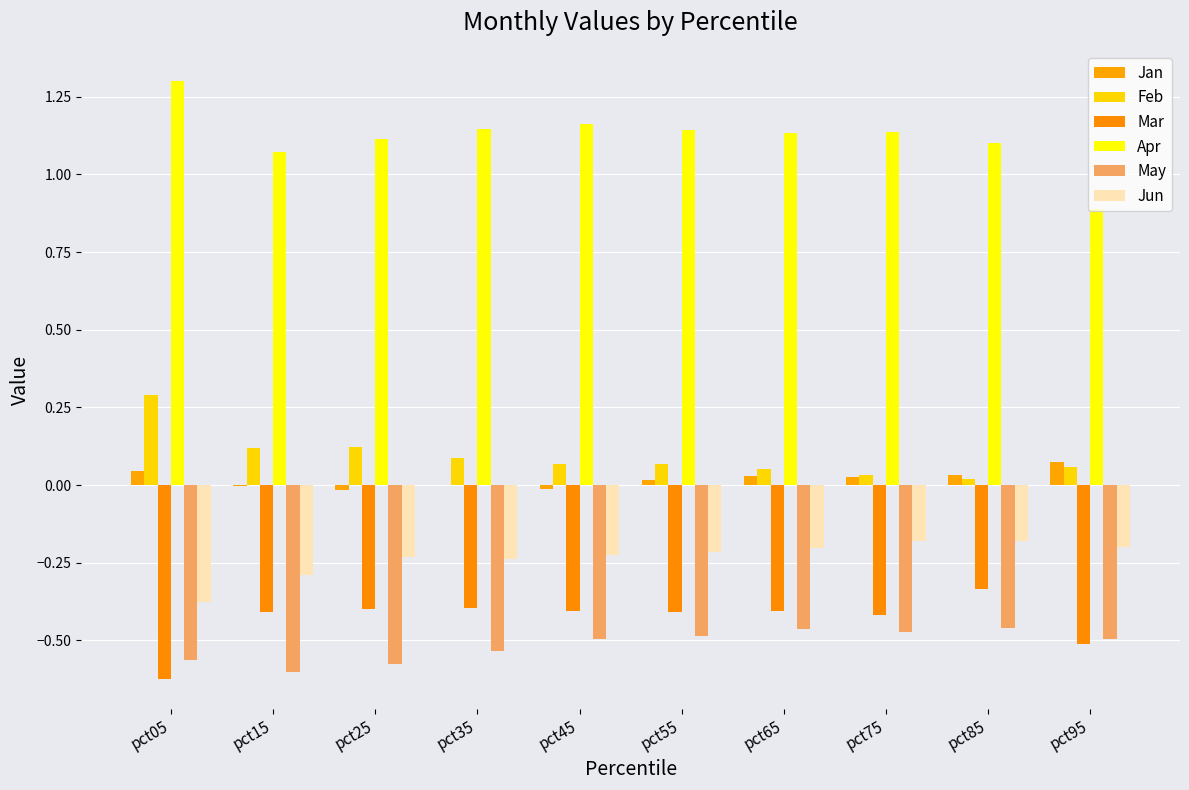

Where is Feb nearest to the value 0?

pct85